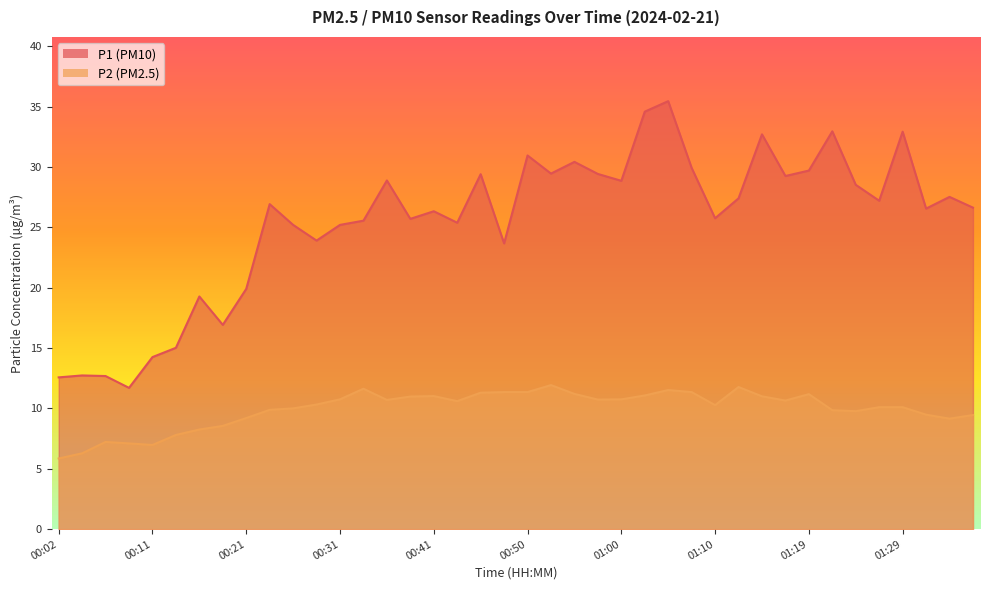

Does the chart have visible grid lines?

No